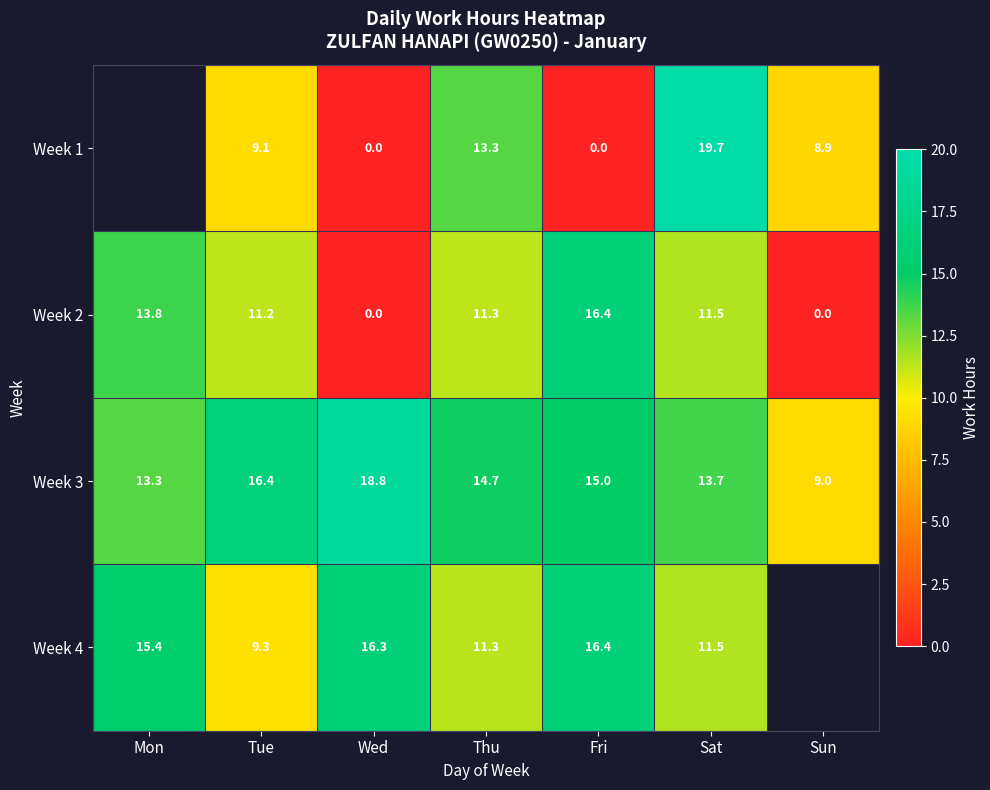

At which label does Week 2 reach its peak?

Fri